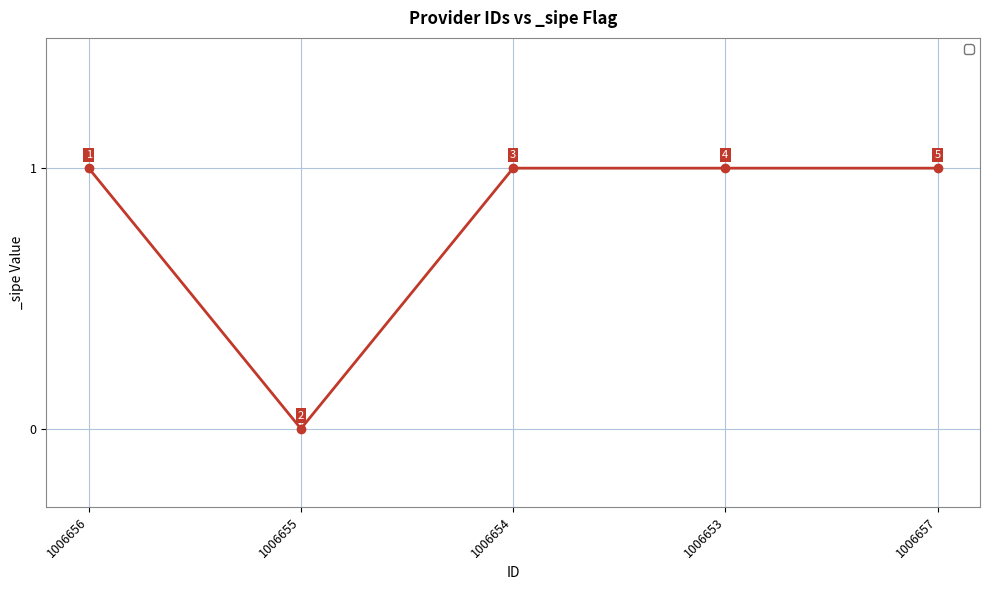

Where is the data nearest to the value 0?

1006655